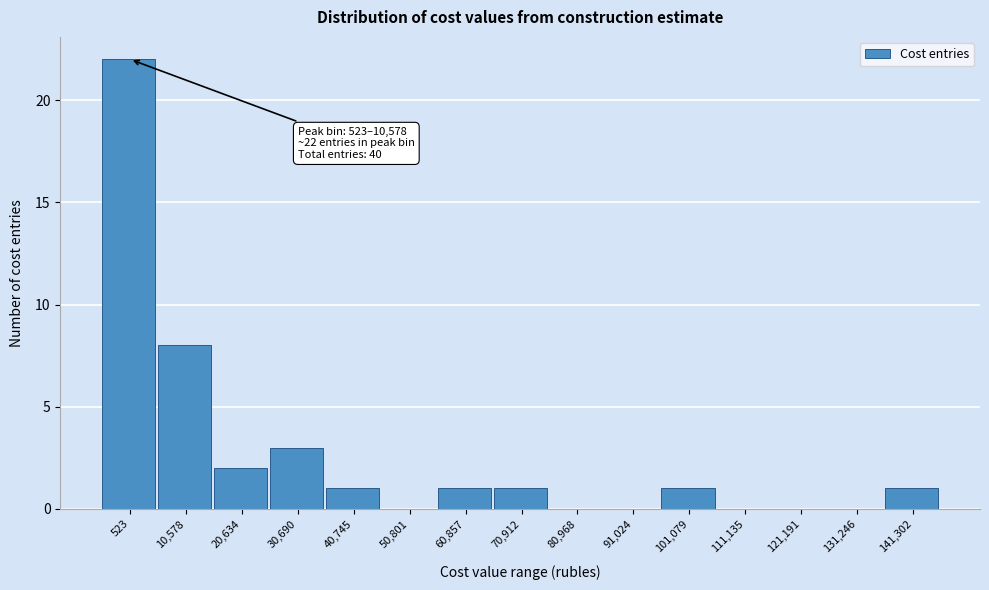

Reading right to left, extract all data points from this chart.

141,302=1	131,246=0	121,191=0	111,135=0	101,079=1	91,024=0	80,968=0	70,912=1	60,857=1	50,801=0	40,745=1	30,690=3	20,634=2	10,578=8	523=22